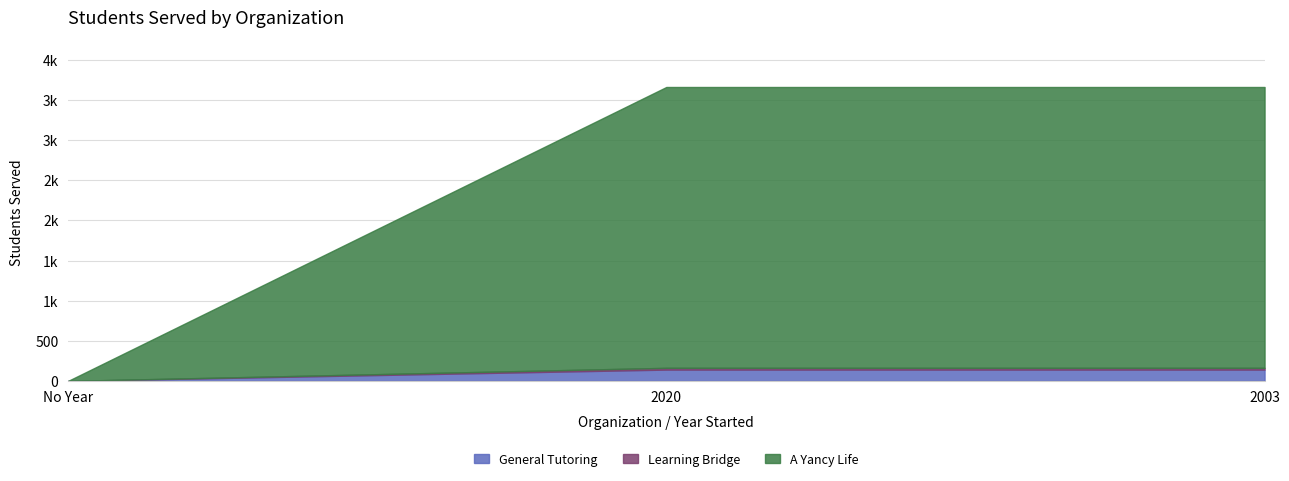

At which category is the sum across all series the highest?

2020